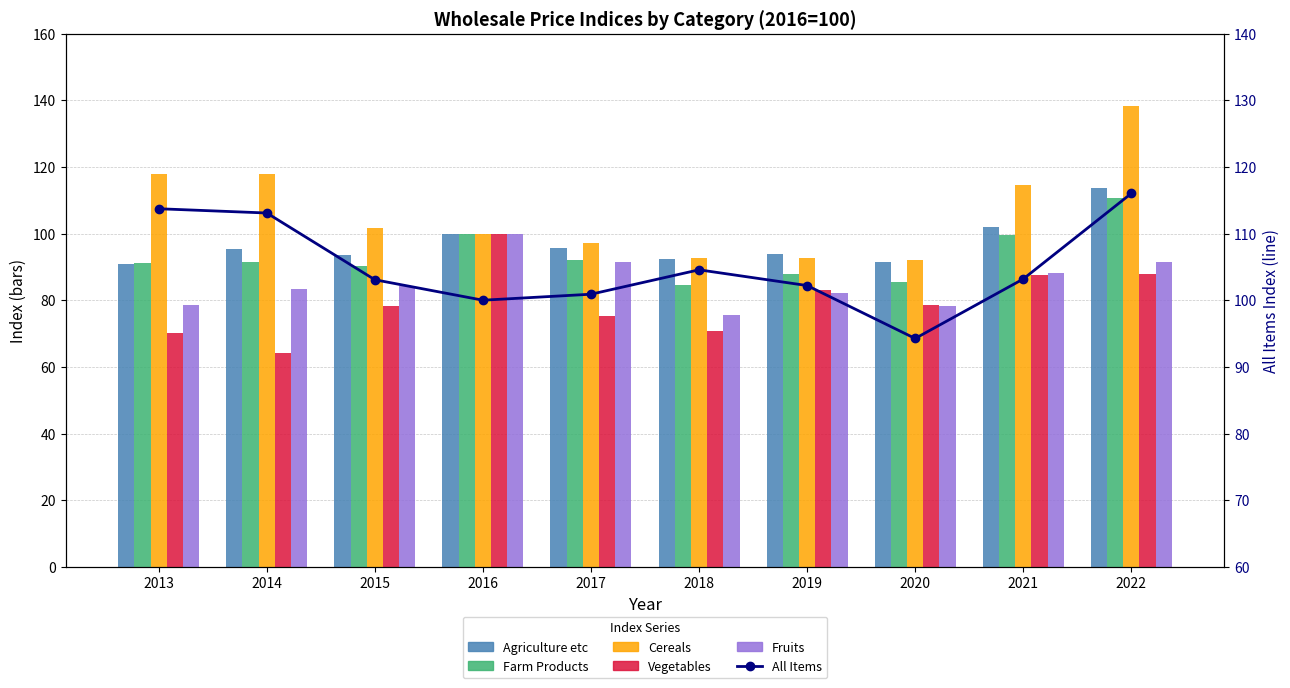

What is the total value across all series at 2022?

657.9